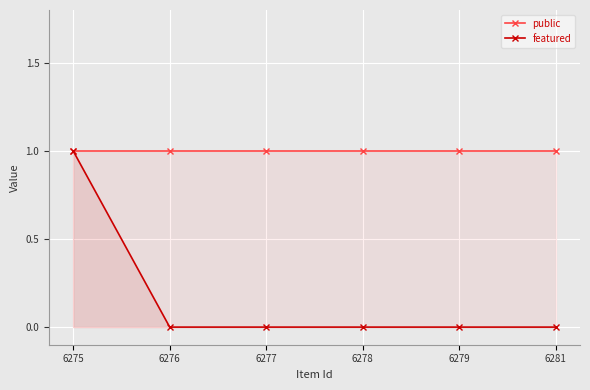

True or false: public has more than 1 points higher than both neighbors.

False